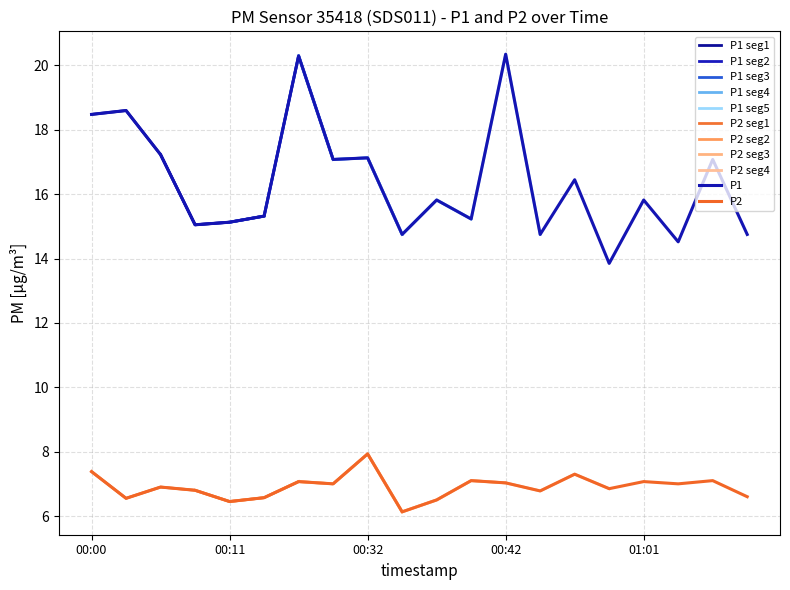

What is the difference between the P2 values at 01:01 and 00:56?

0.2